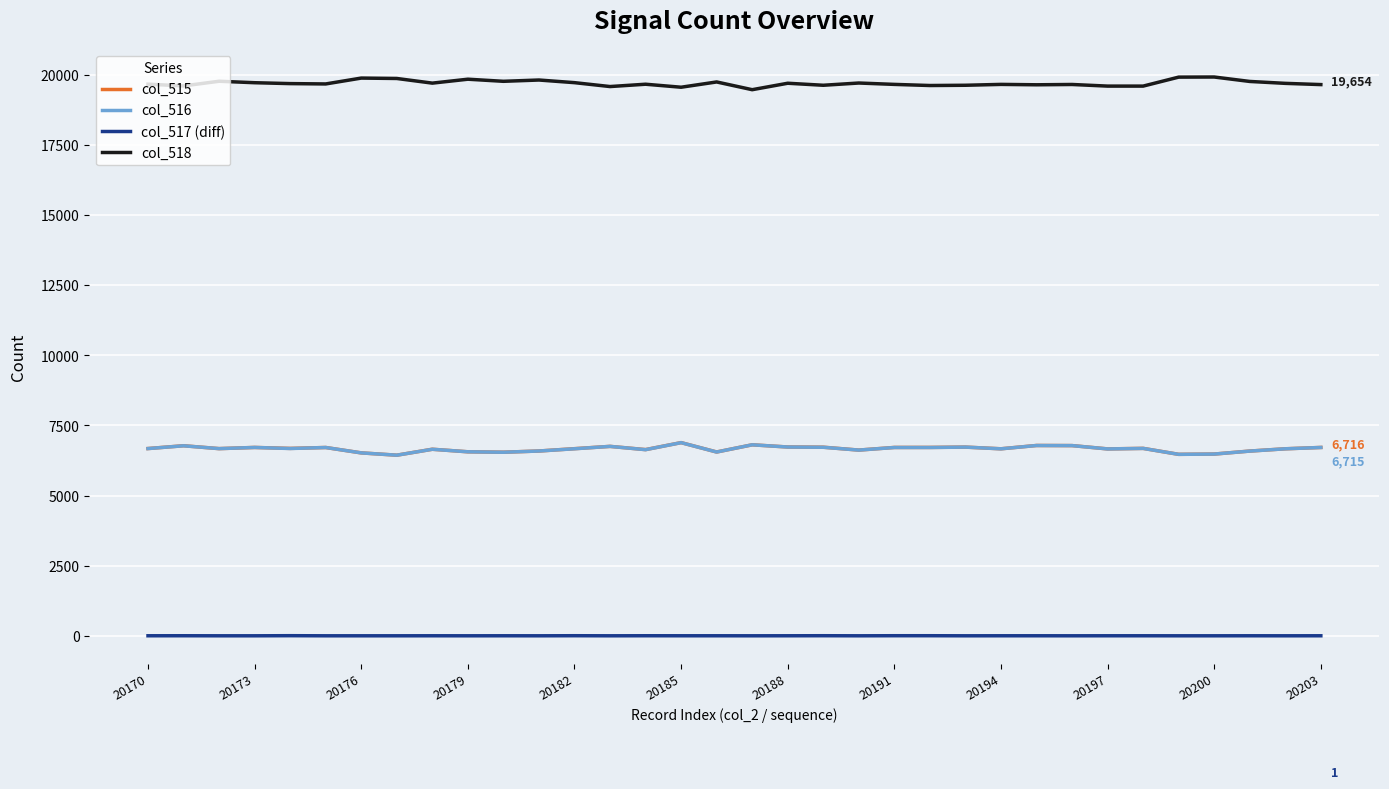

True or false: col_516 and col_517 (diff) cross at least once.

False